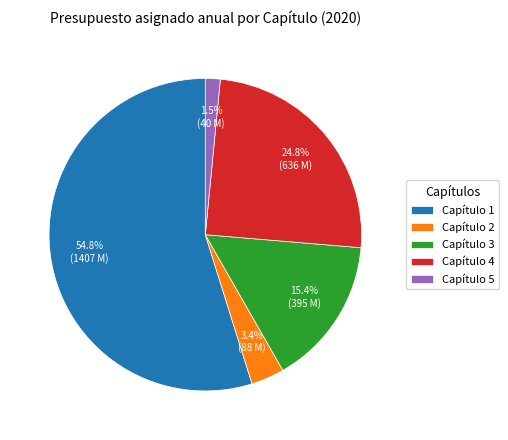

Which category has the biggest portion of the pie?

Capítulo 1